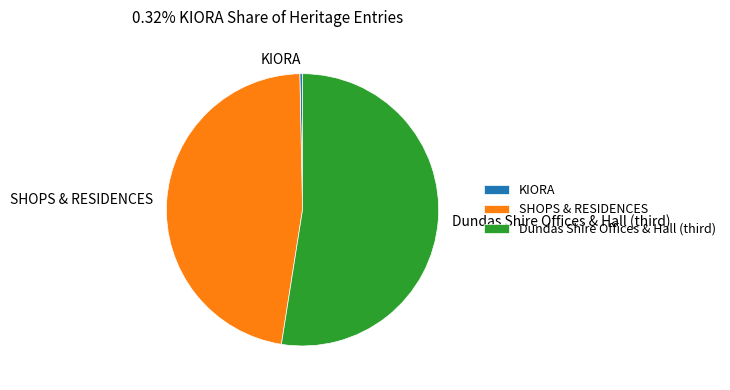

Does KIORA account for over 50% of the chart?

No